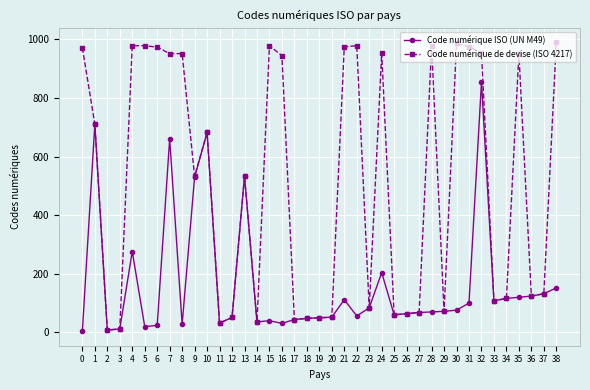

List the series in order of their peak value, lowest first.

Code numérique ISO (UN M49), Code numérique de devise (ISO 4217)